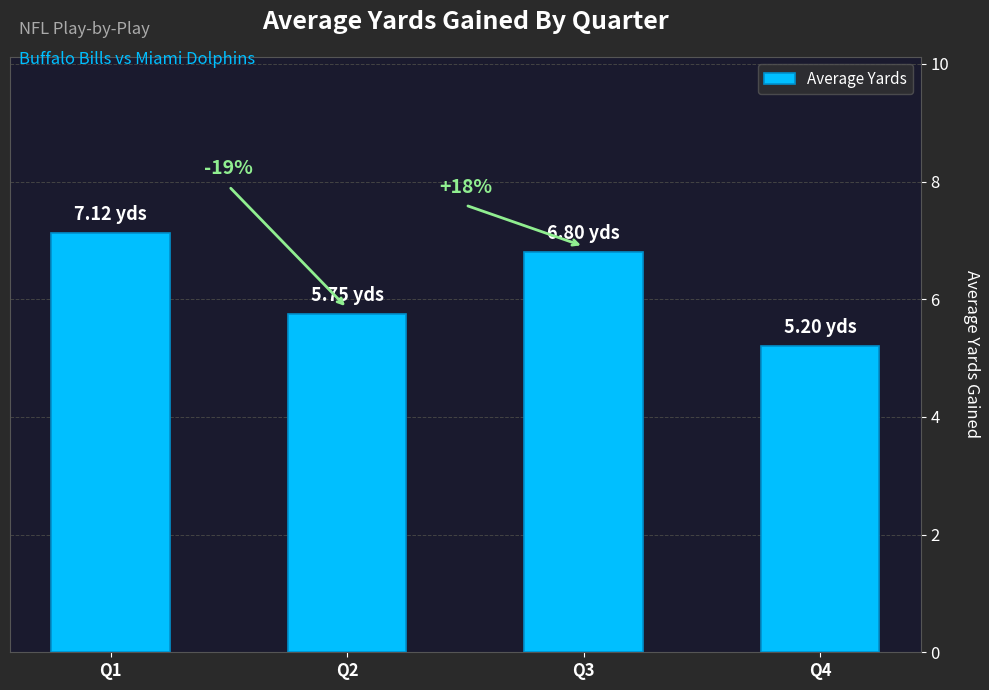

Approximately how many times larger is the value at Q1 compared to Q4?

1.4